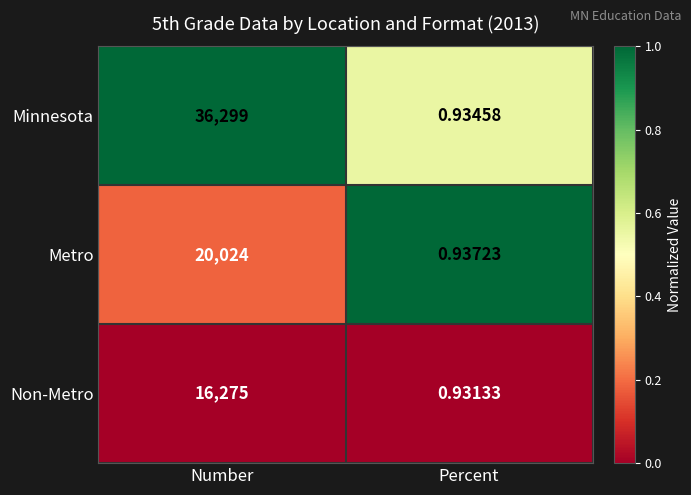

At which label does Minnesota reach its minimum?

Percent